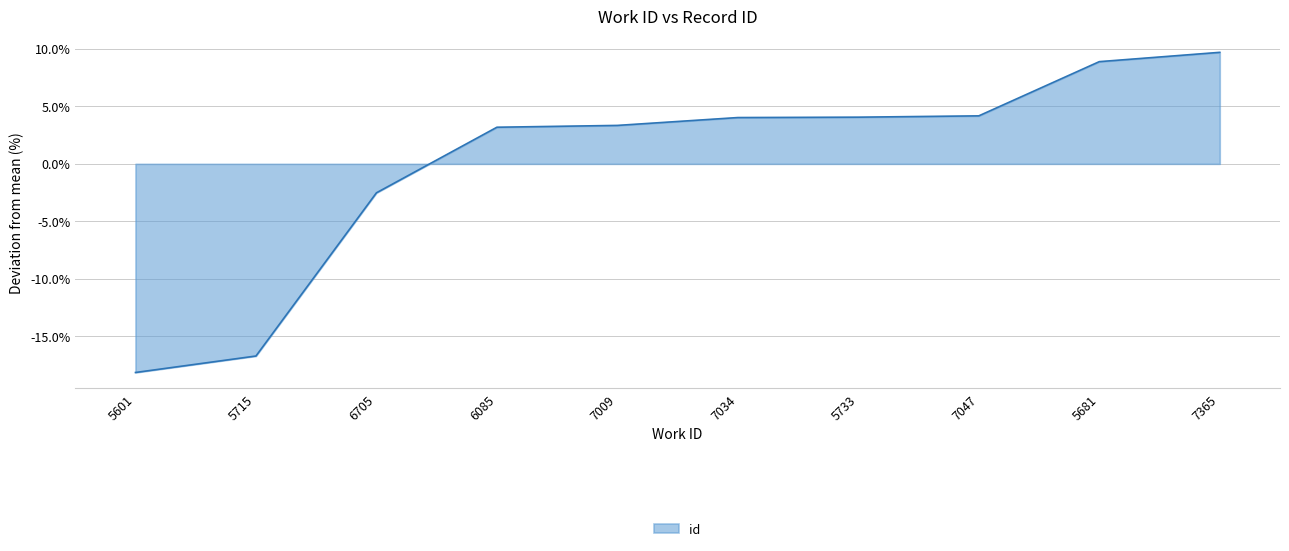

Count the number of categories in the chart.

10